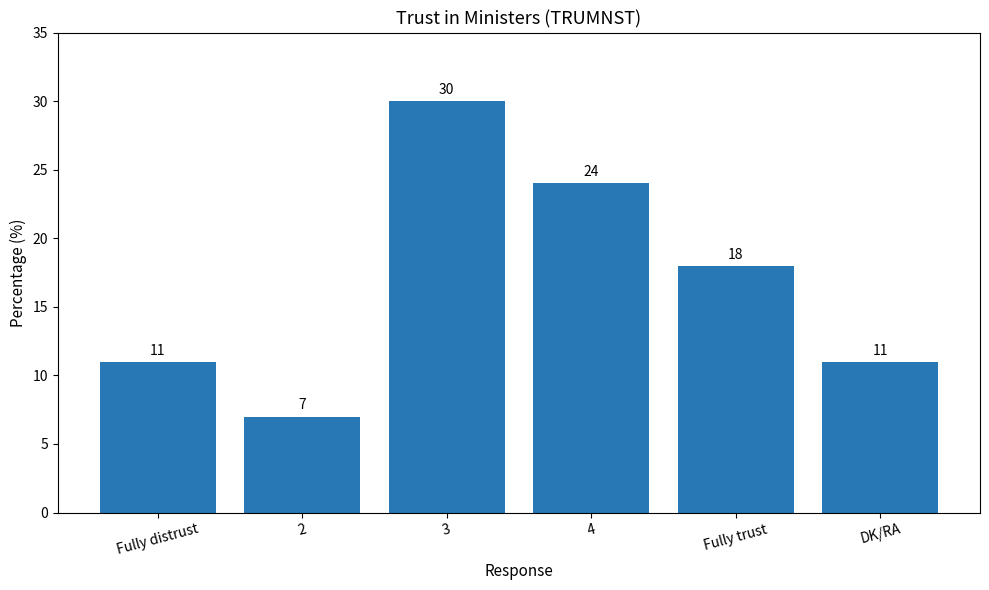

Which has a higher value, 2 or 3?

3